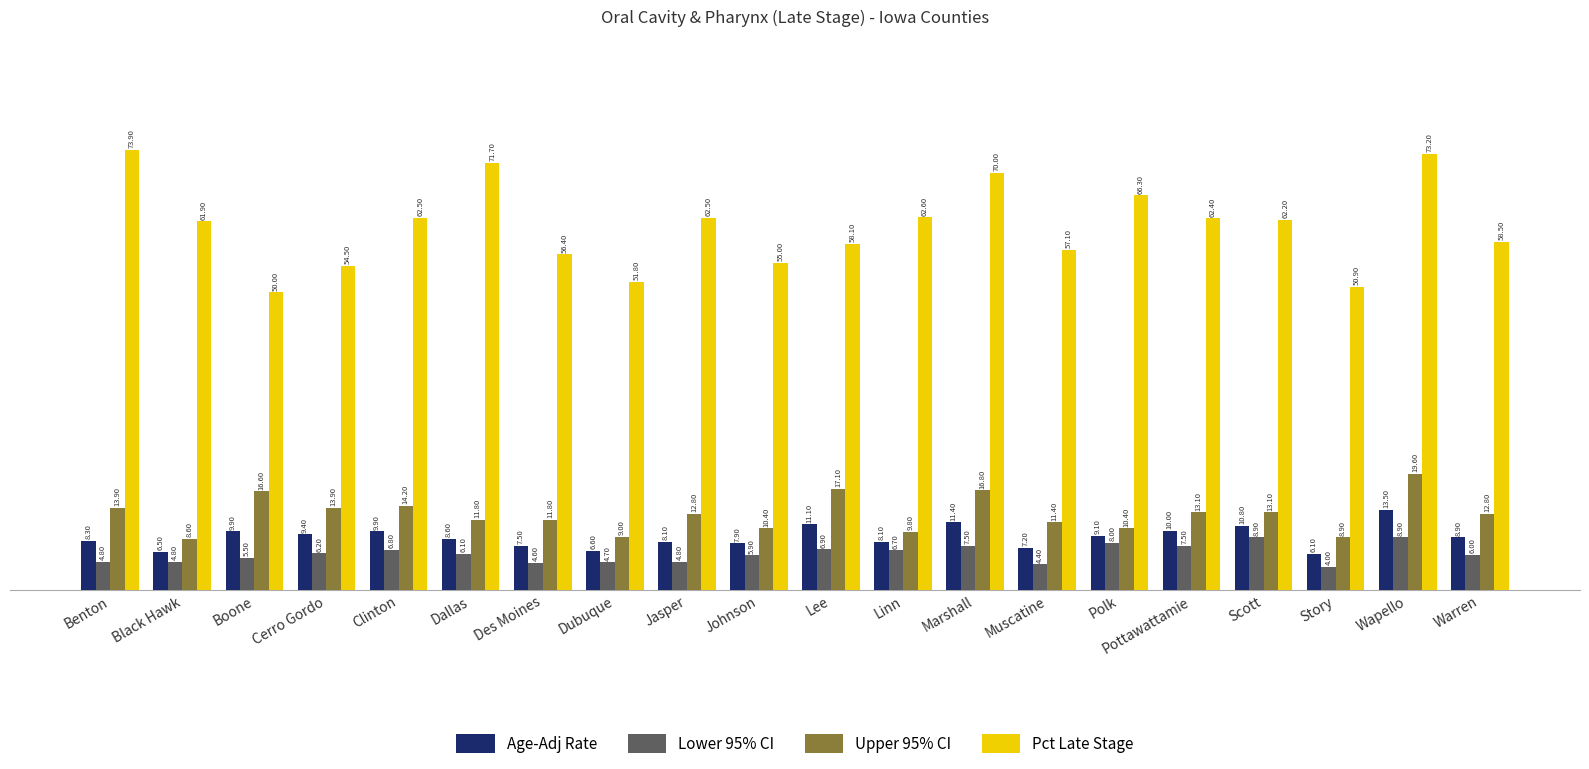

At which category is the sum across all series the highest?

Wapello